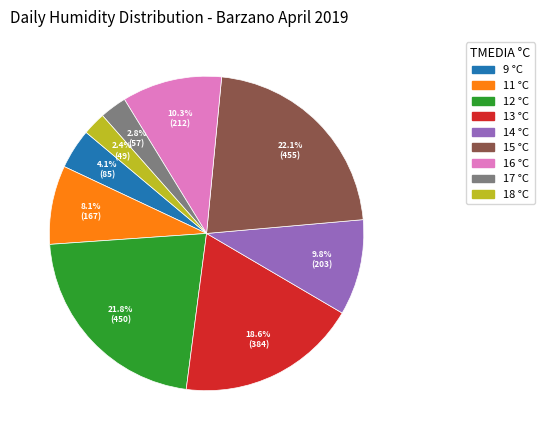

Is there any slice that represents more than half of the pie?

No